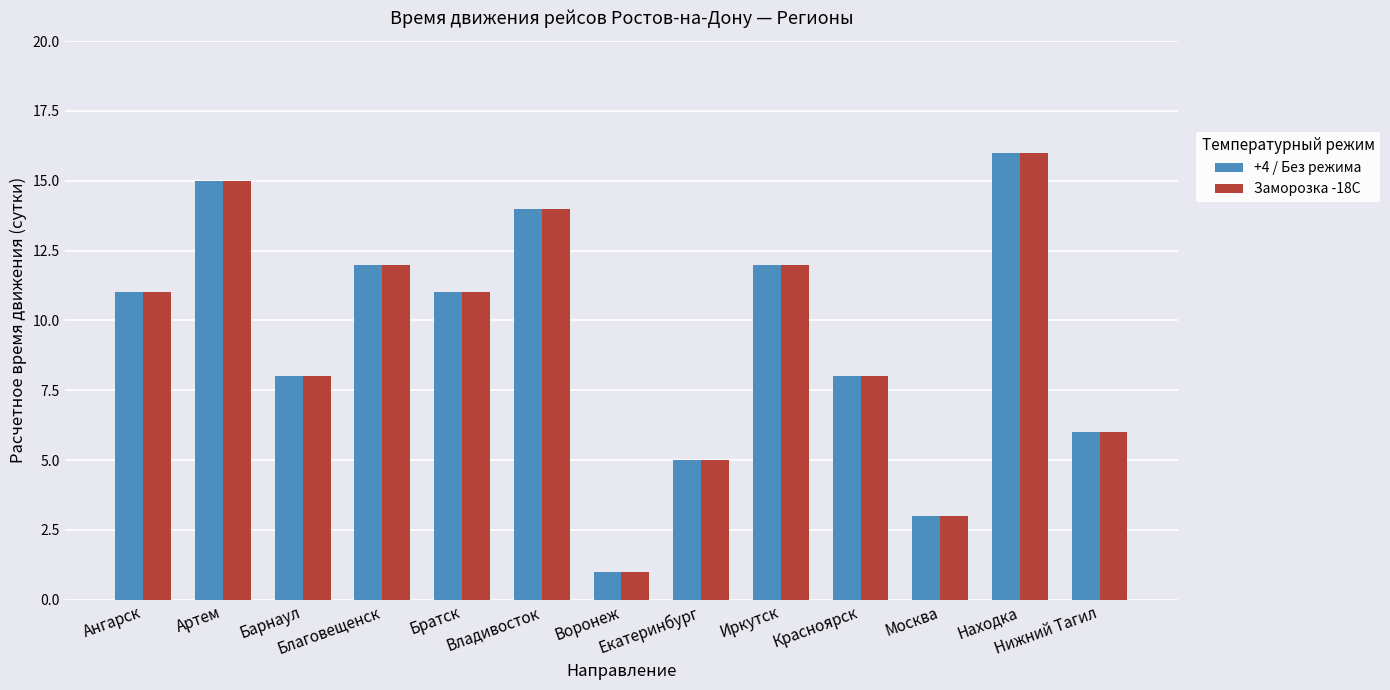

What position from the left is Владивосток?

6